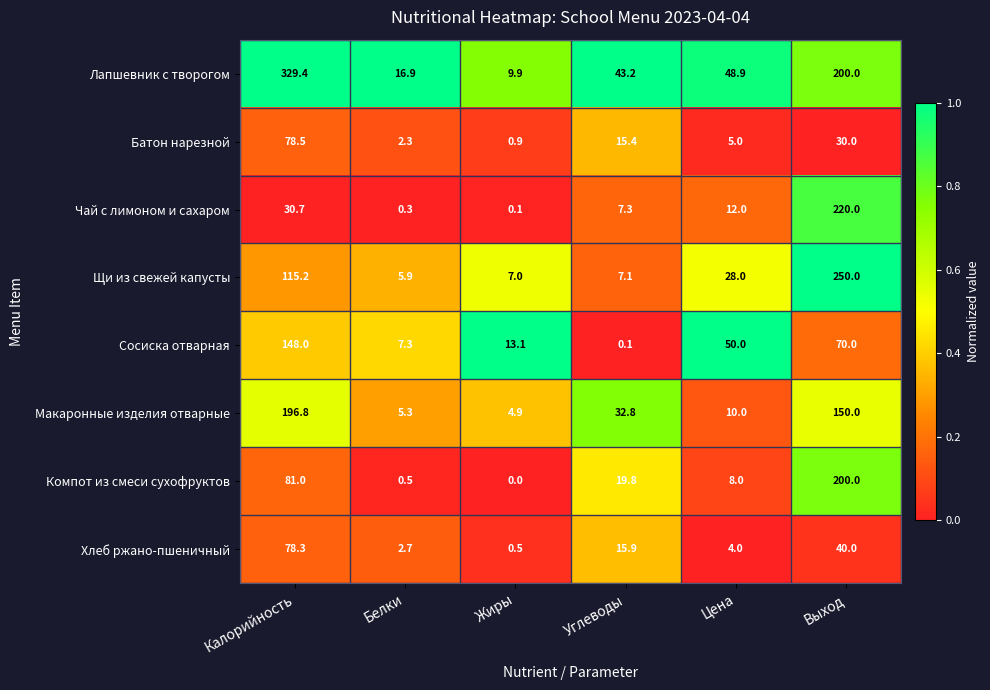

At which category is the sum across all series the highest?

Выход